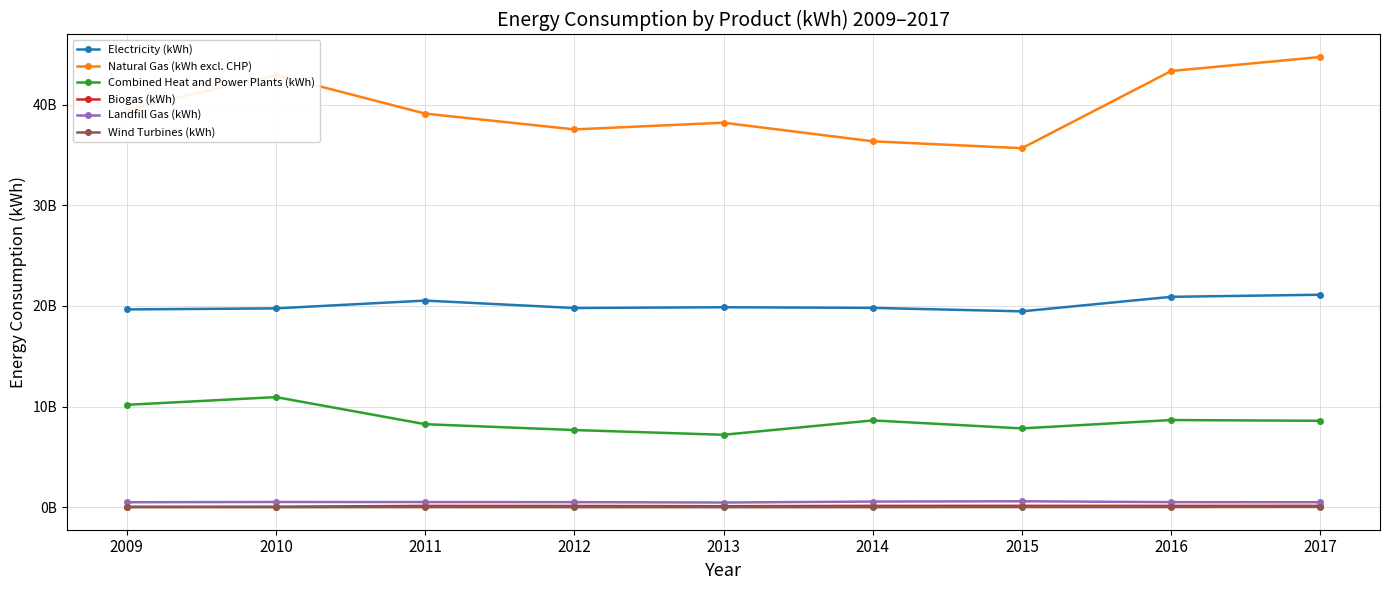

Reading right to left, list all the values displayed in this chart.

Electricity (kWh): 2017=21113263756	2016=20906982615	2015=19463901110	2014=19807625061	2013=19870995507	2012=19793915036	2011=20532426400	2010=19758370403	2009=19654055046
Natural Gas (kWh excl. CHP): 2017=44734210699	2016=43342403708	2015=35673152834	2014=36357871214	2013=38205696246	2012=37542276296	2011=39110196619	2010=42947531527	2009=39534141186
Combined Heat and Power Plants (kWh): 2017=8588909443	2016=8664720638	2015=7833017350	2014=8627397035	2013=7199191259	2012=7669946868	2011=8250545000	2010=10942720920	2009=10174573341
Biogas (kWh): 2017=138480975	2016=136233605	2015=141867925	2014=138210615	2013=104466858	2012=128112669	2011=133408860	2010=52912338	2009=47968131
Landfill Gas (kWh): 2017=497214303	2016=504951910	2015=594249817	2014=562800703	2013=468061446	2012=505074025	2011=513225724	2010=522001332	2009=496759121
Wind Turbines (kWh): 2017=33172547	2016=18205769	2015=16012396	2014=6570189	2013=4908549	2012=6928074	2011=11383305	2010=4631582	2009=2829596